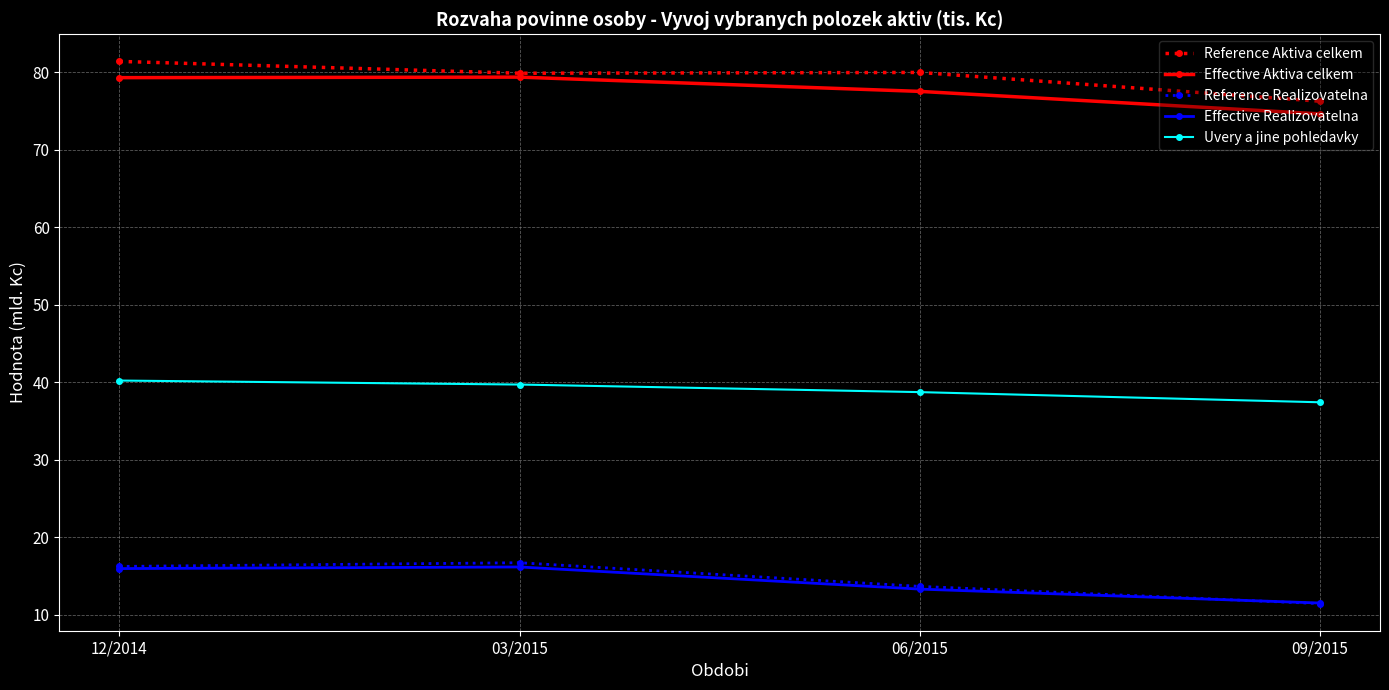

What is the total value across all series at 09/2015?

211.2